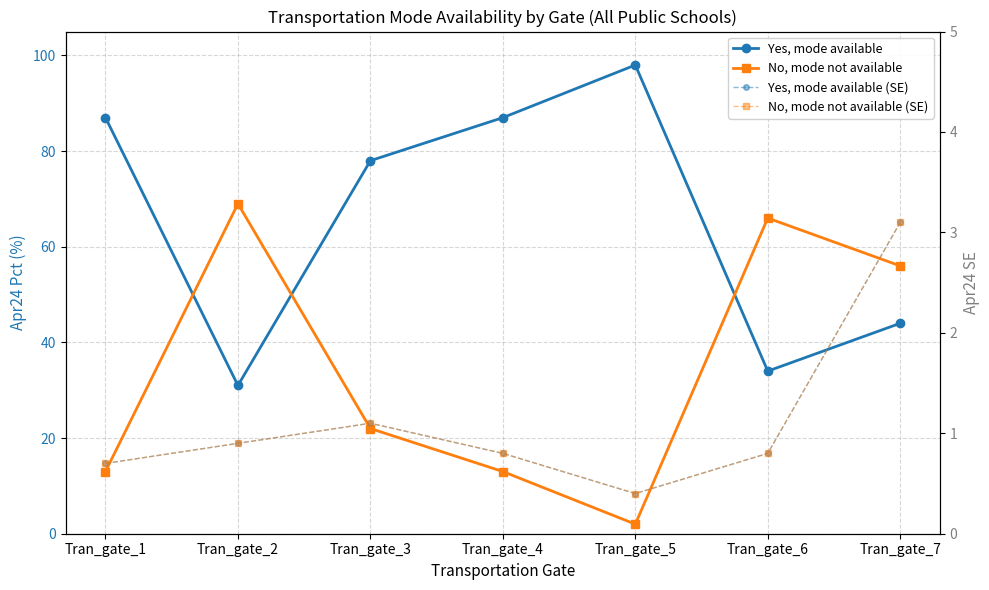

True or false: Yes, mode available and No, mode not available (SE) intersect in this chart.

False